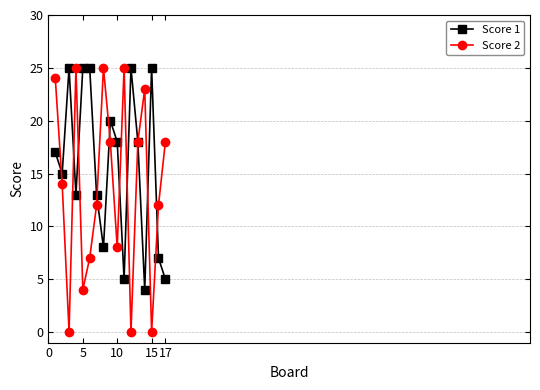

What is the maximum value shown in the chart?

25